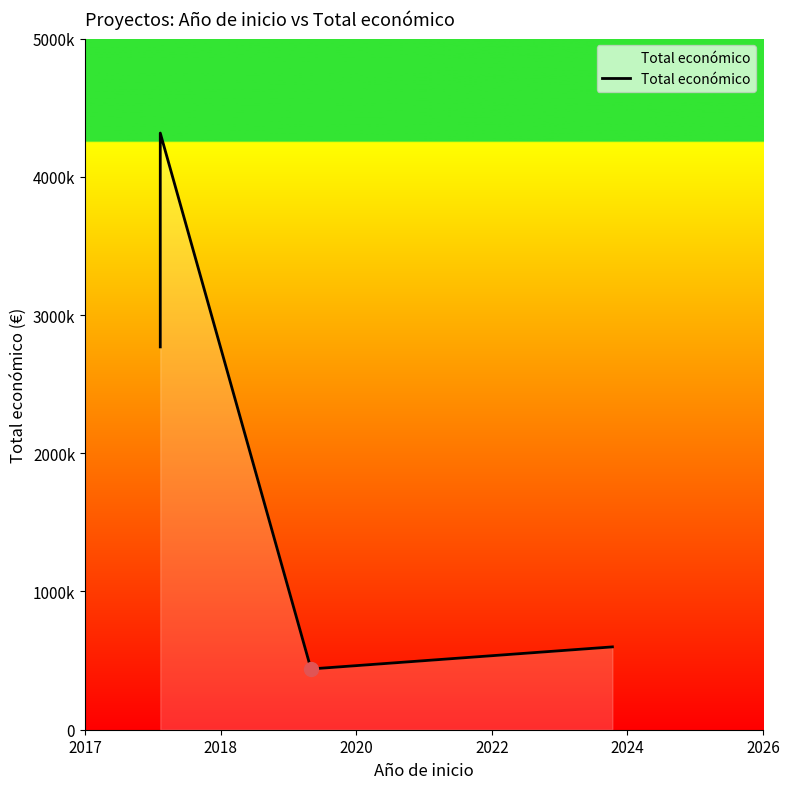

Read the value at 2017, to the nearest 100.

2769400